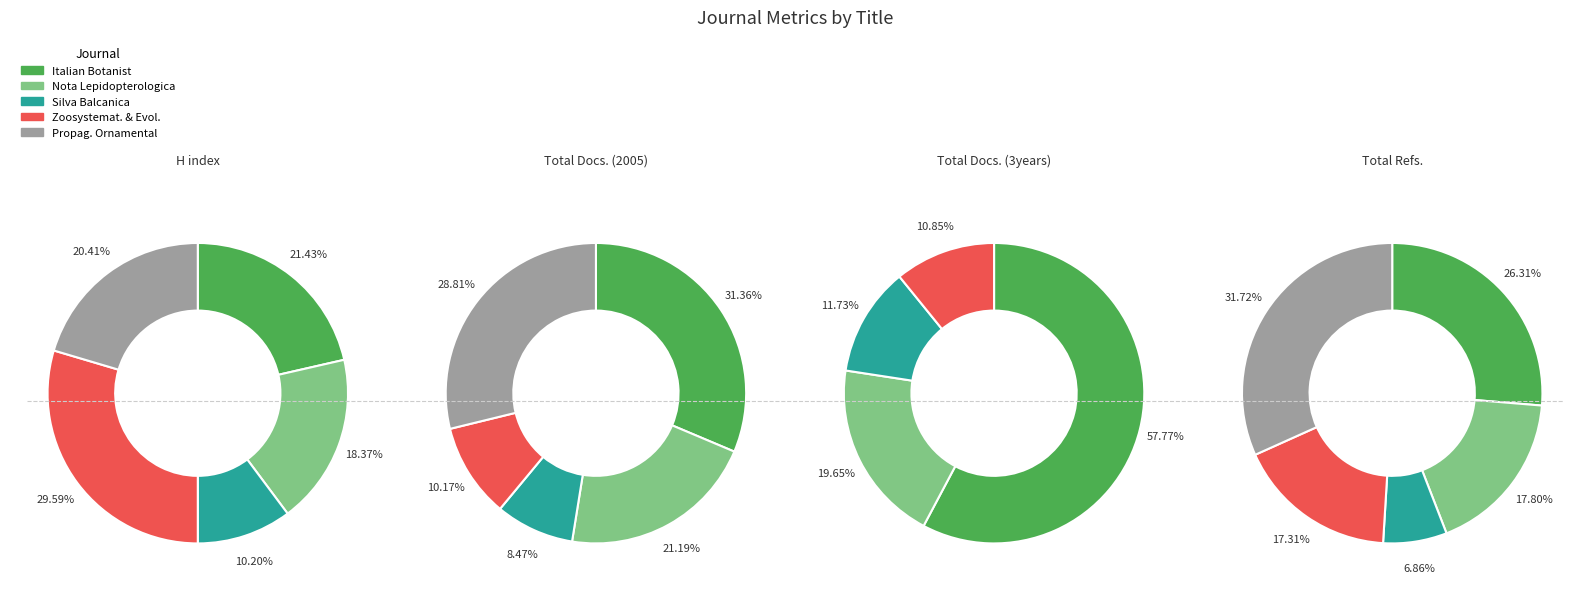

Rank the categories by H index value from lowest to highest.

Silva Balcanica, Nota Lepidopterologica, Propagation of Ornamental Plants, Italian Botanist, Zoosystematics and Evolution